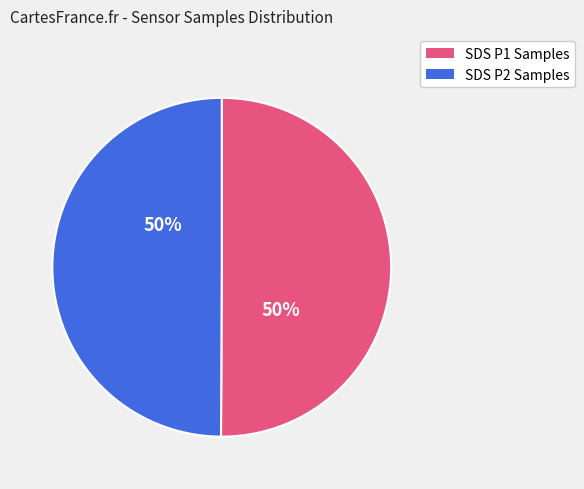

What percentage is the SDS P2 Samples slice, to the nearest percent?

50%